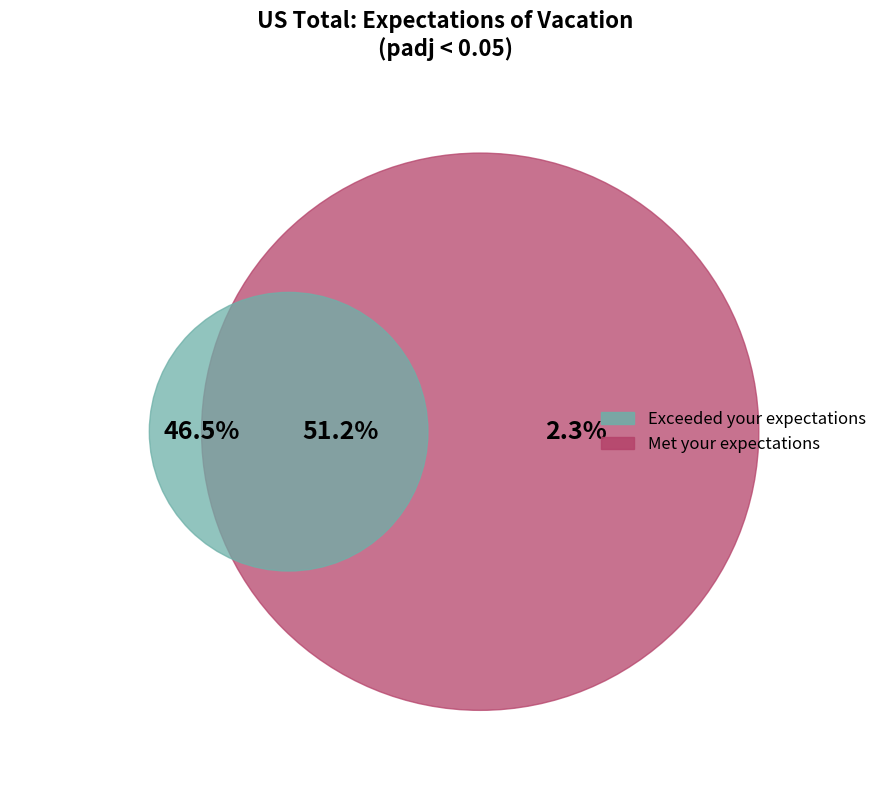

Does US Total represent more than half of the total?

No